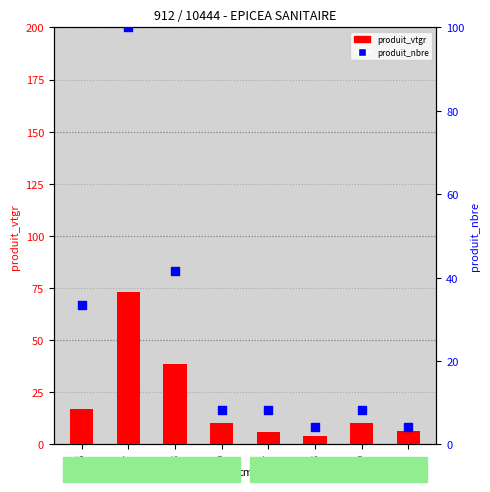

What are all the series names shown in the legend?

produit_vtgr, produit_nbre